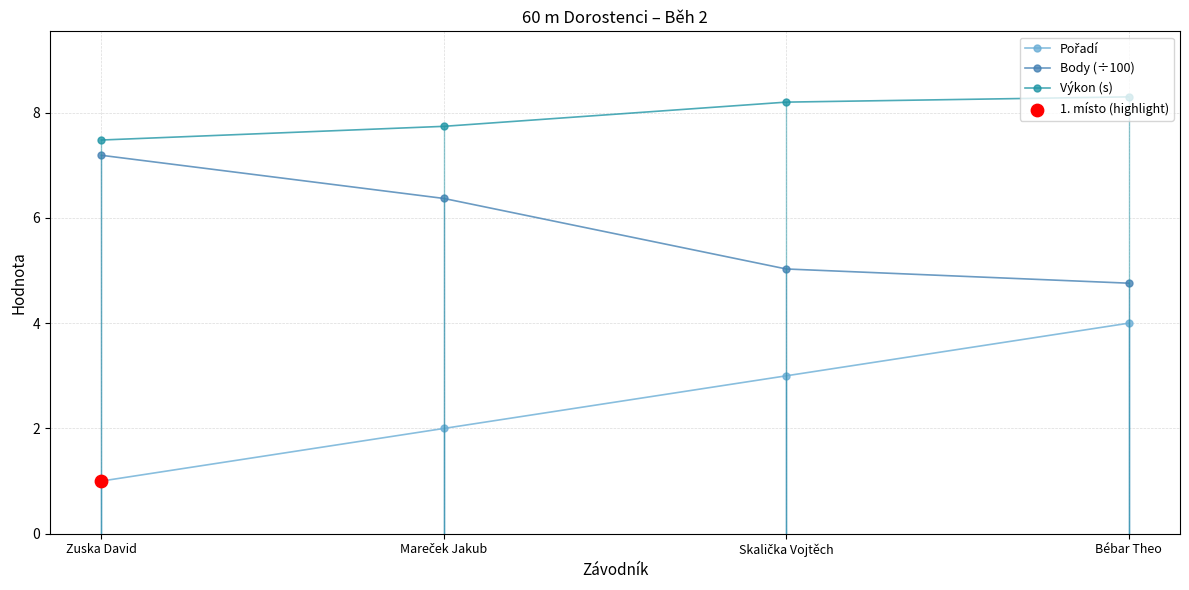

At which category is the sum across all series the highest?

Bébar Theo